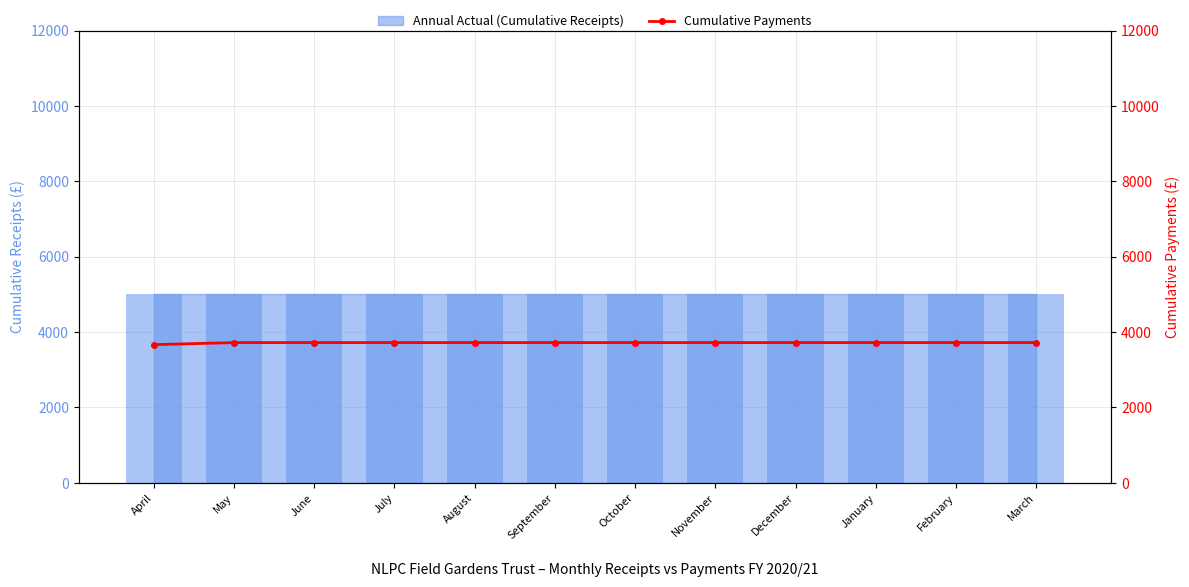

Between July and December, which is larger?

July